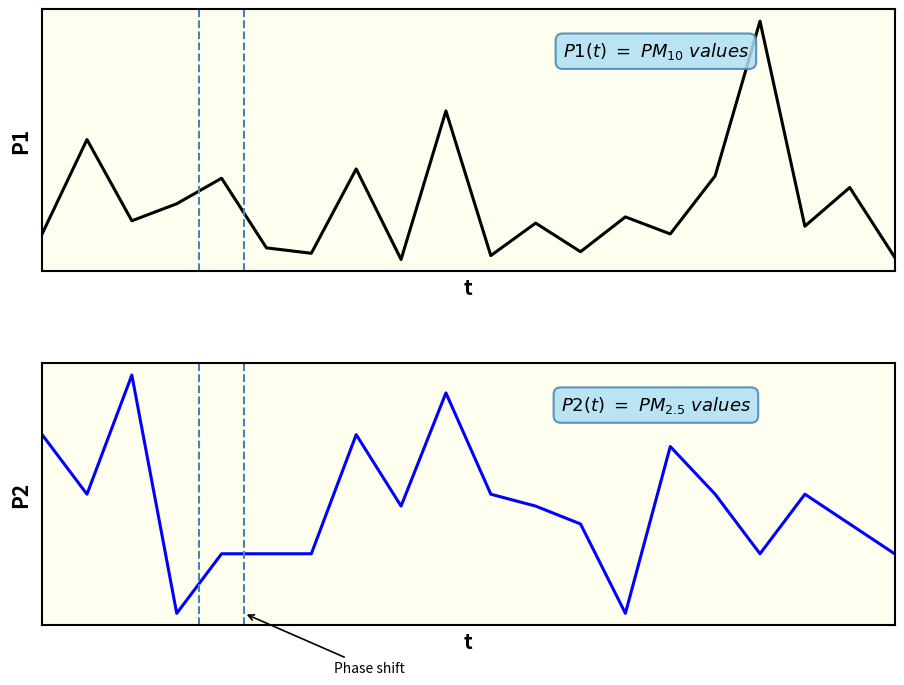

Where is the first local maximum for P1?

1